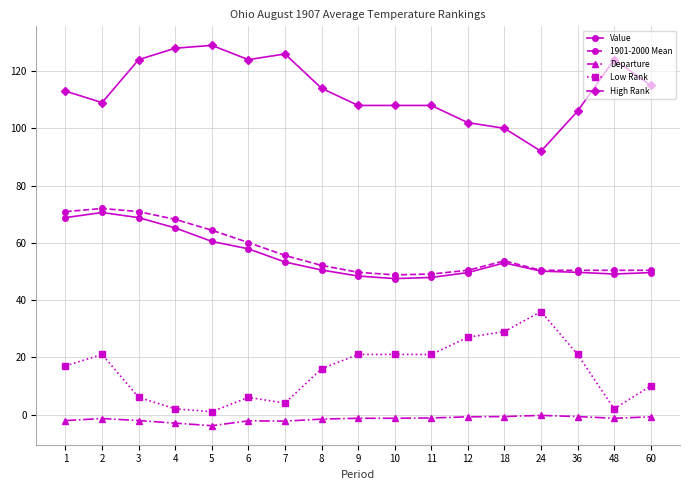

True or false: High Rank has more than 0 points higher than both neighbors.

True